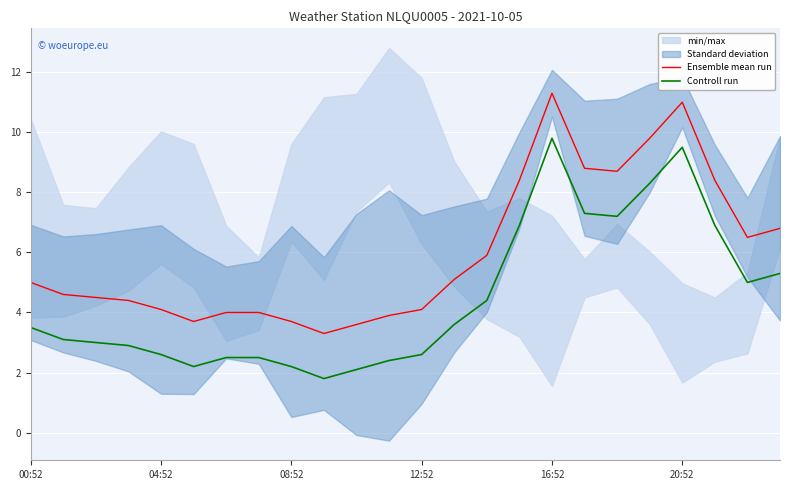

What is the average value of the Controll run series?

4.5